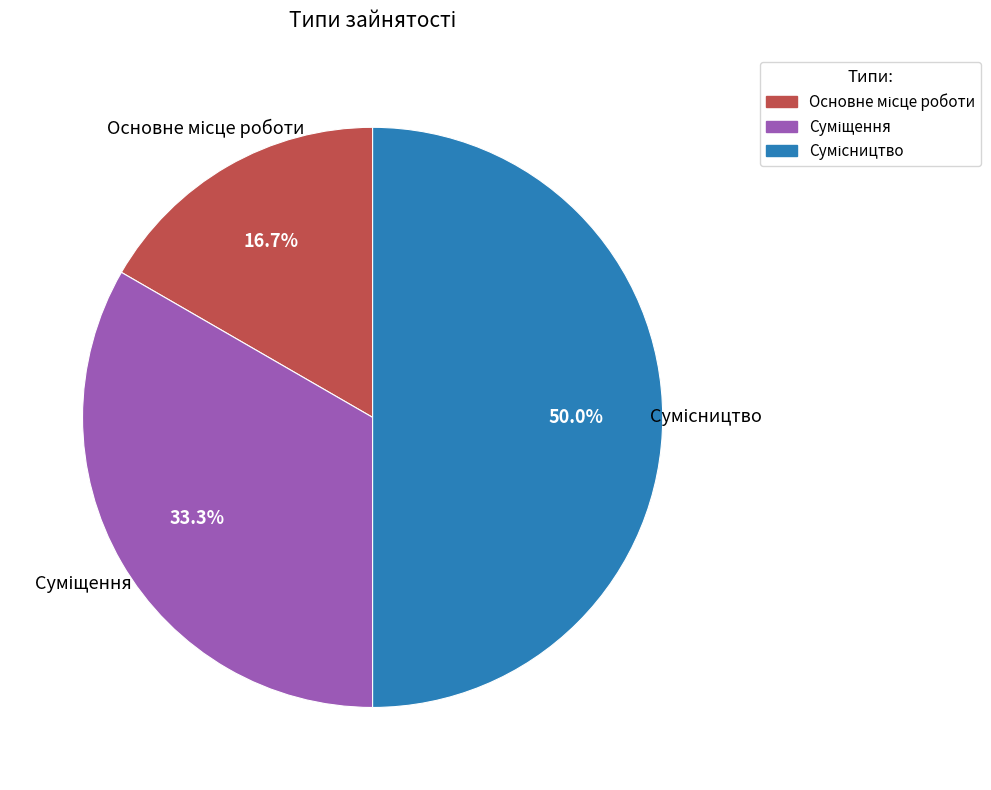

Is there a majority slice in this chart?

No